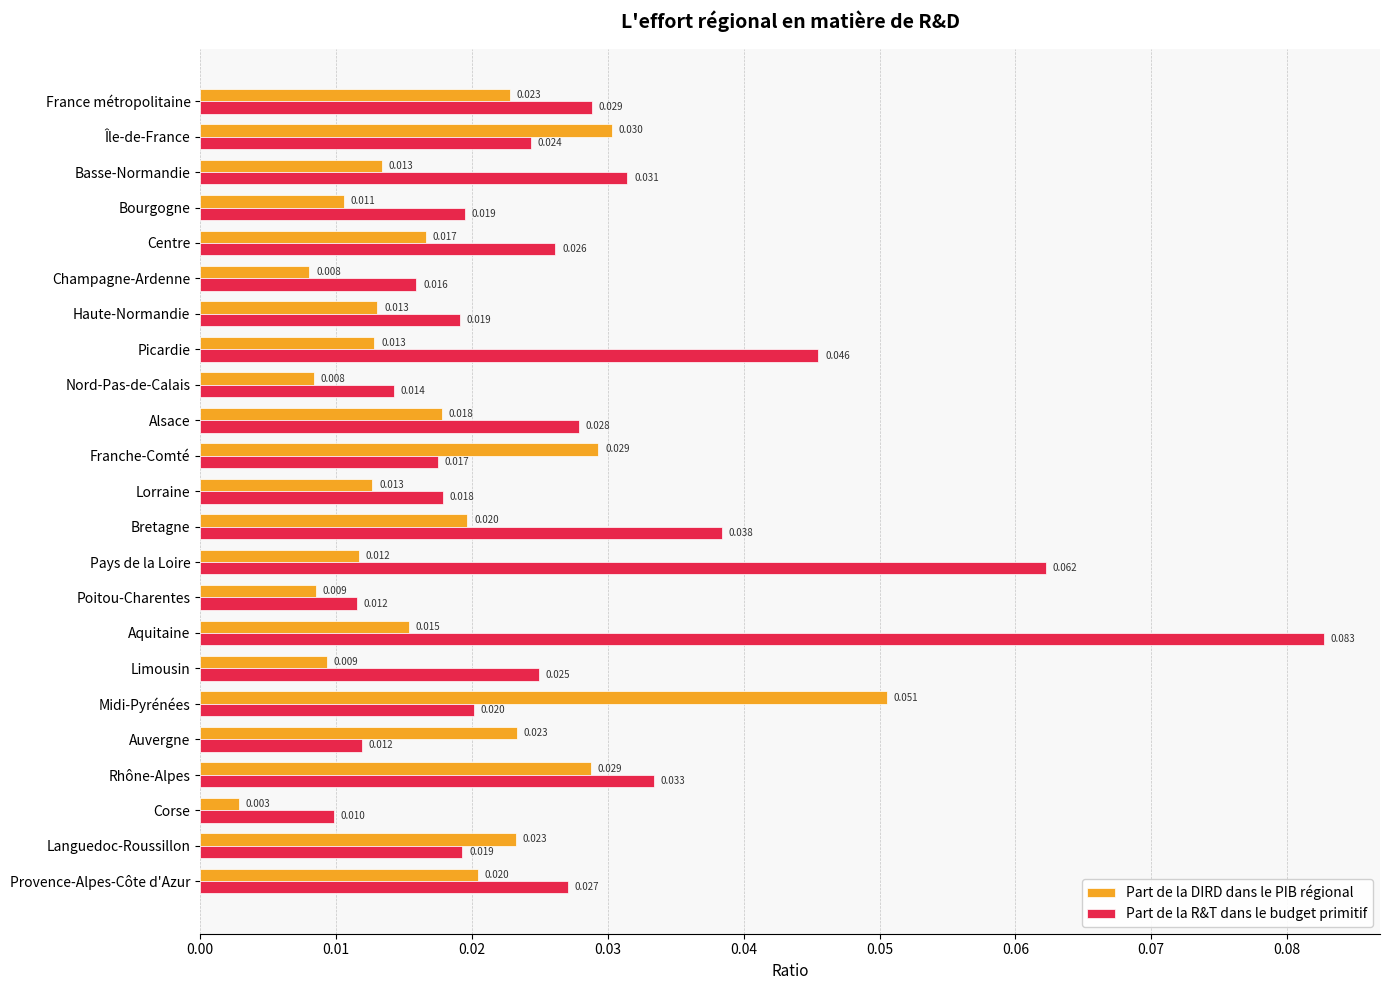

What are all the series names shown in the legend?

Part de la DIRD dans le PIB régional, Part de la R&T dans le budget primitif